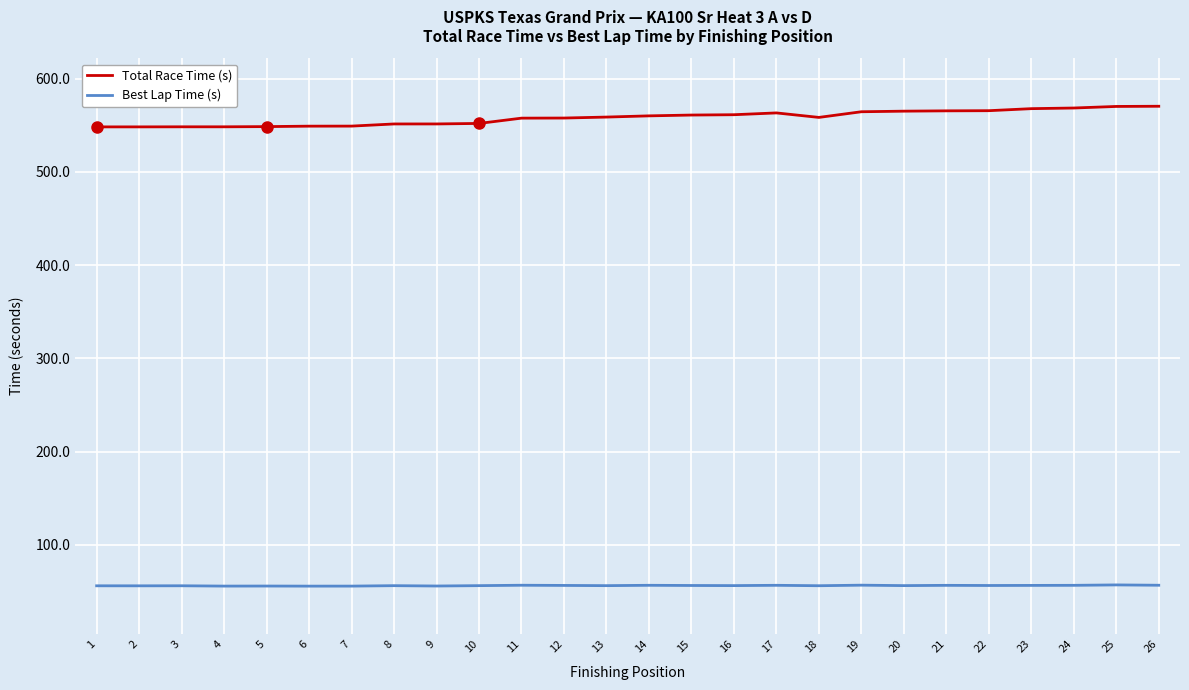

What is the sum of all Best Lap Time (s) values?

1461.8